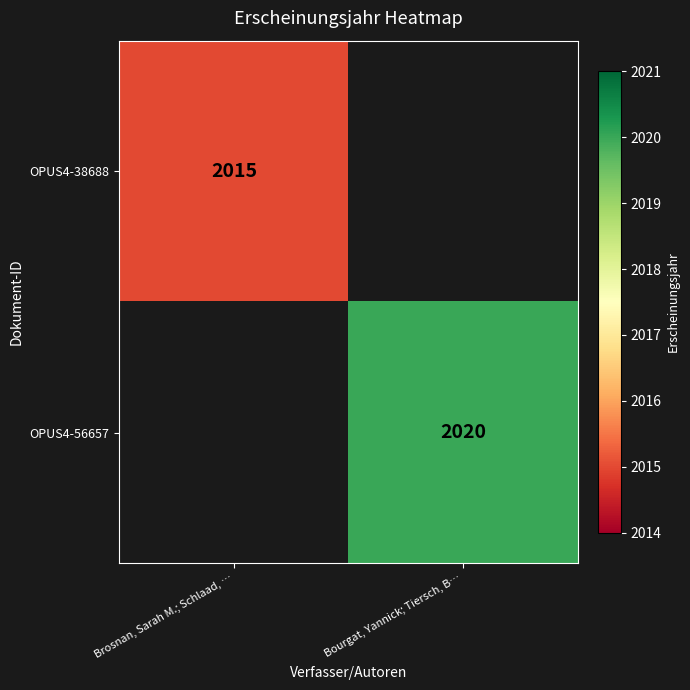

The value of OPUS4-38688 at Brosnan, Sarah M.; Schlaad, … is 798. True or false?

False